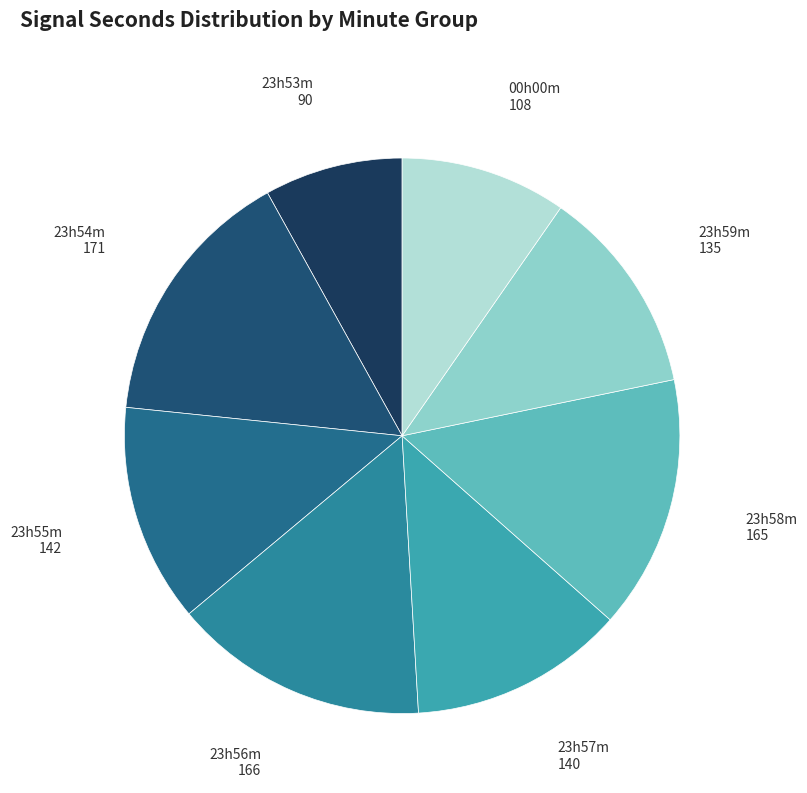

Is there a majority slice in this chart?

No